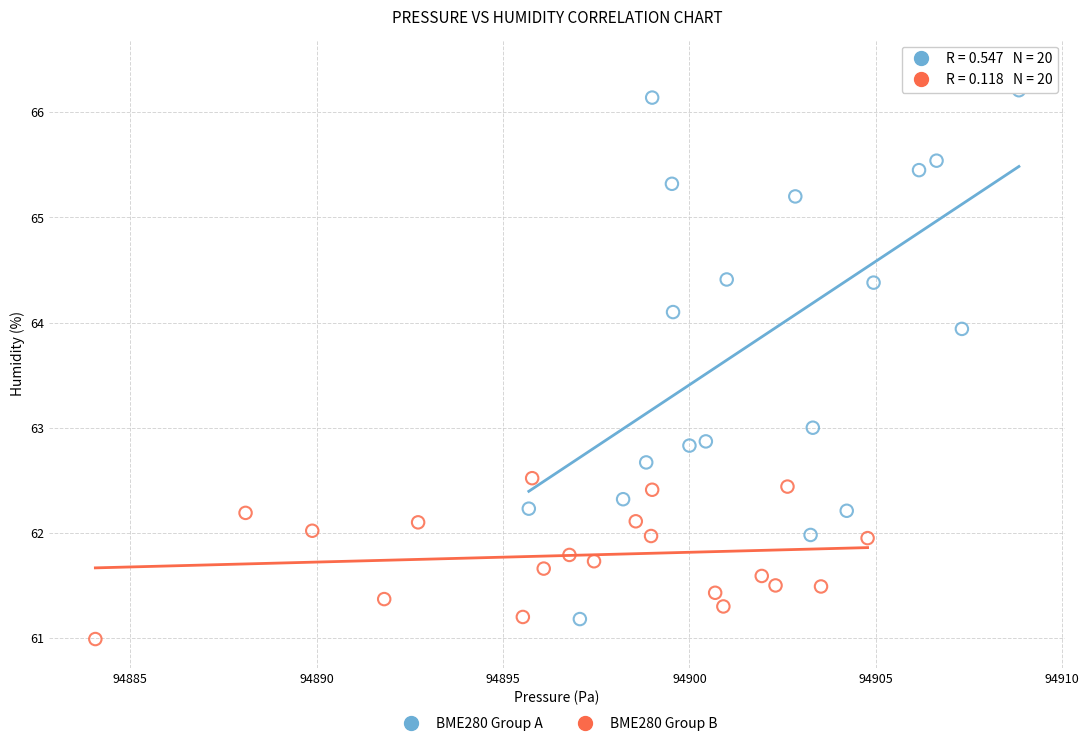

Which series has the widest spread of Y values?

BME280 Group A